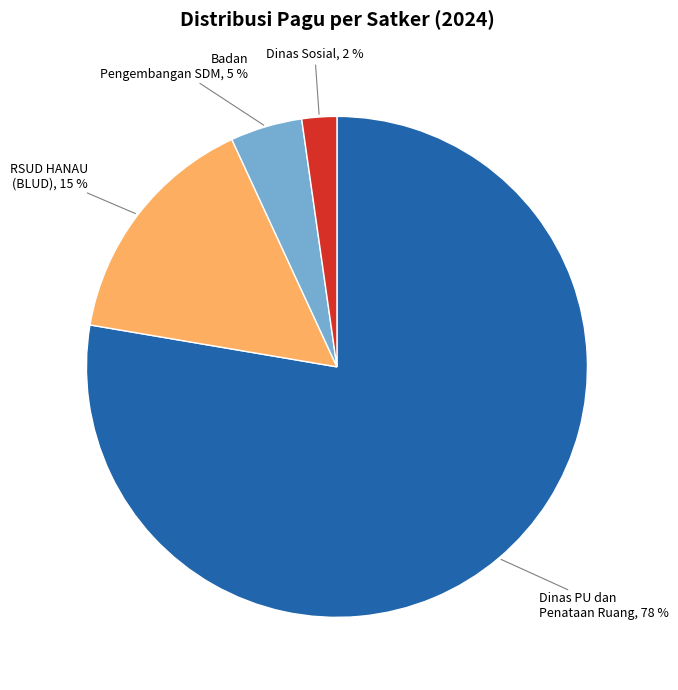

To the nearest percent, what is the average slice percentage?

25%